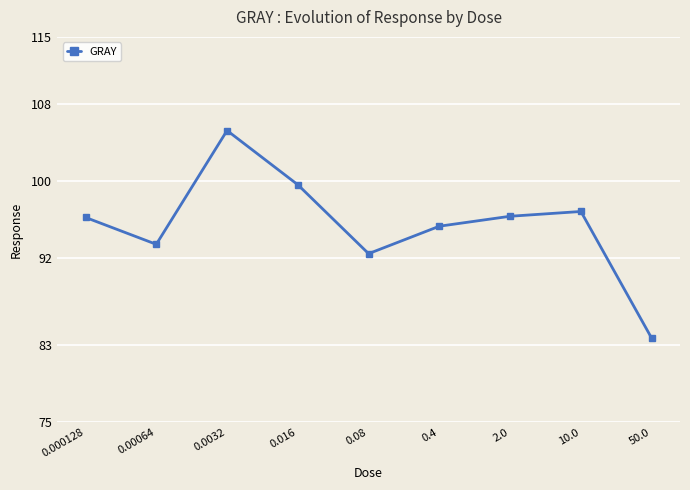

What is the label of the 6th point from the right?

0.016